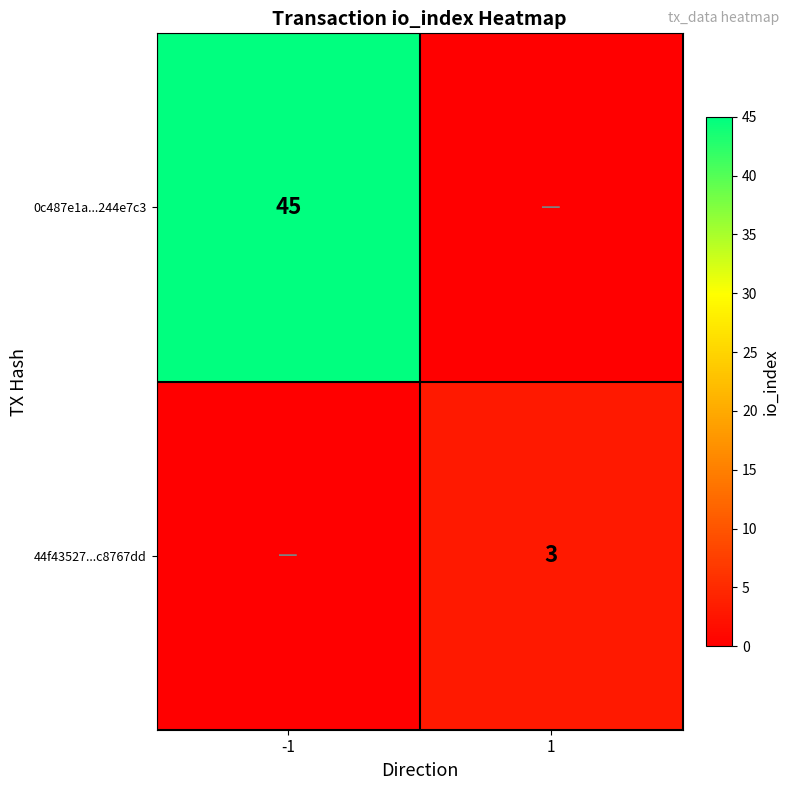

The 0c487e1a...244e7c3 series shows 74 at -1. True or false?

False